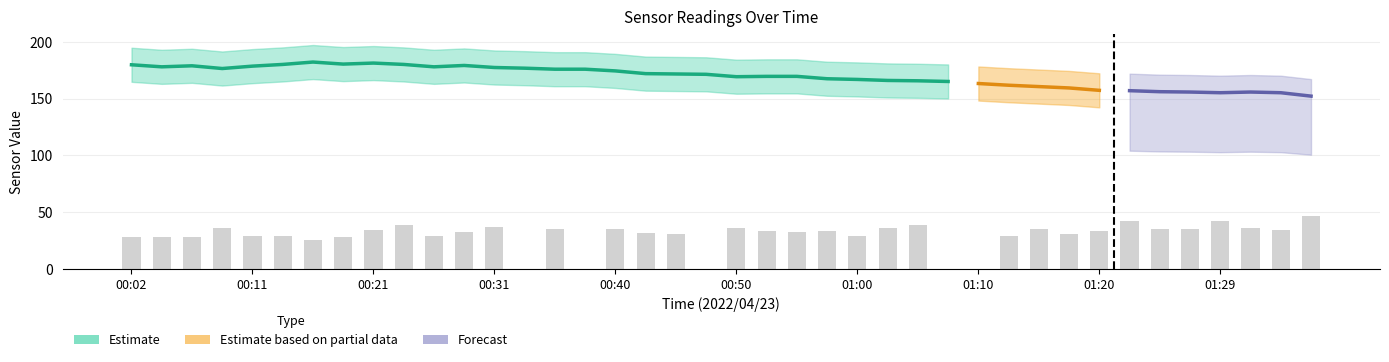

Are the bars grouped side by side (vs. stacked)?

Yes